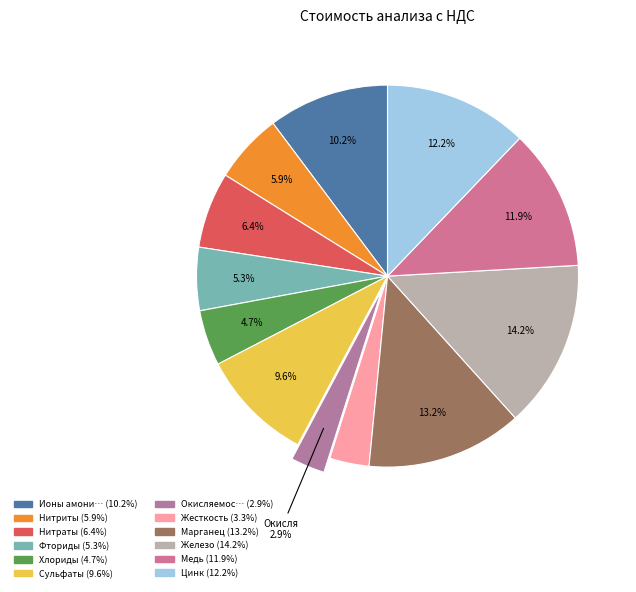

Which category has the biggest portion of the pie?

Железо